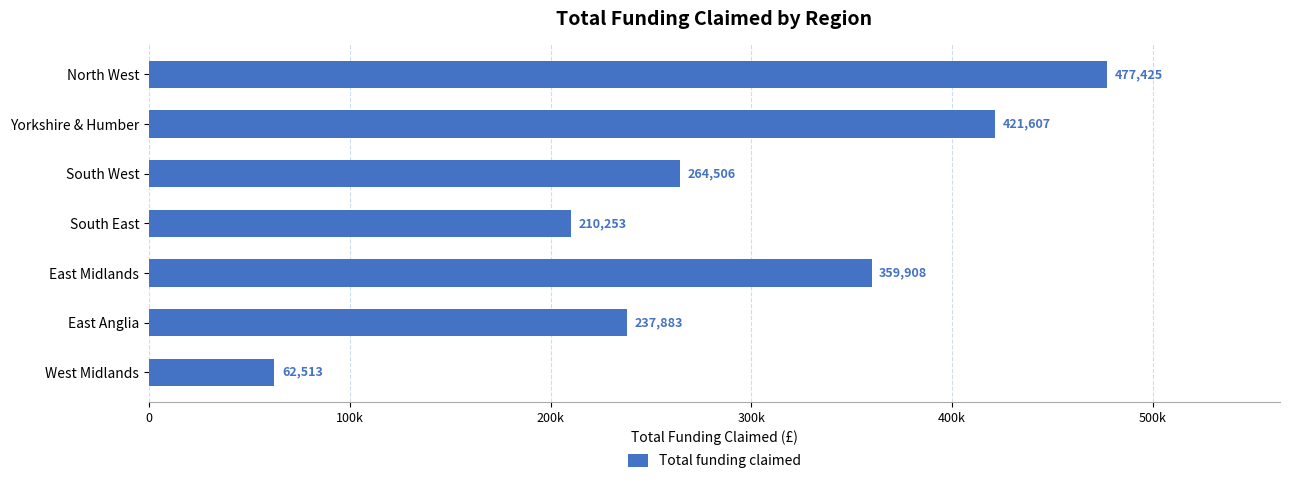

Does the chart contain stacked bars?

No